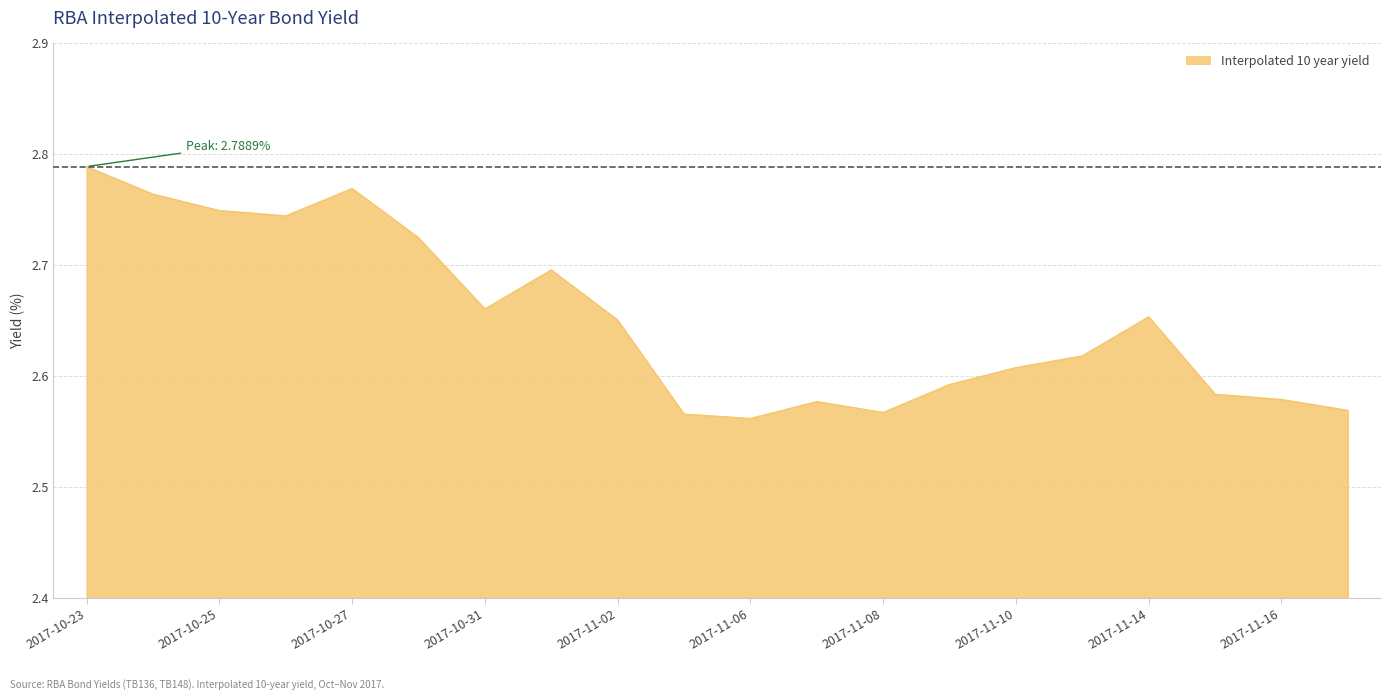

Where is the first local maximum?

2017-10-27